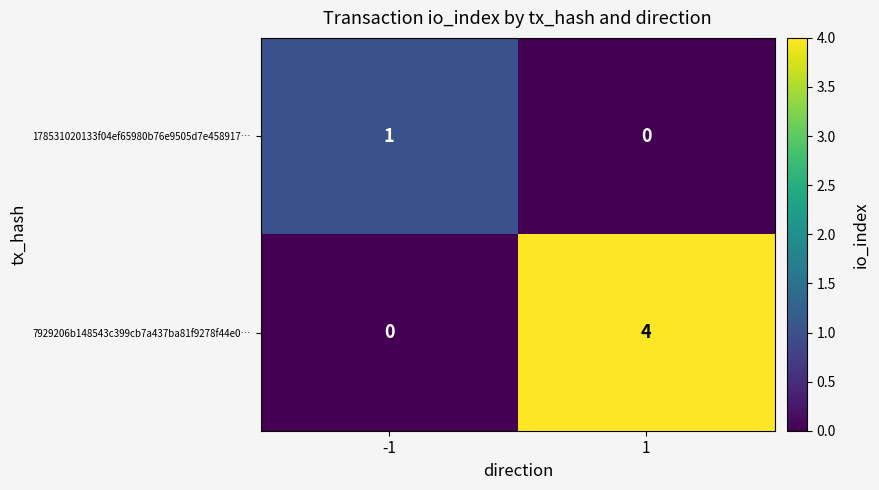

True or false: 178531020133f04ef65980b76e9505d7e458917… has a value of 1 at -1.

True